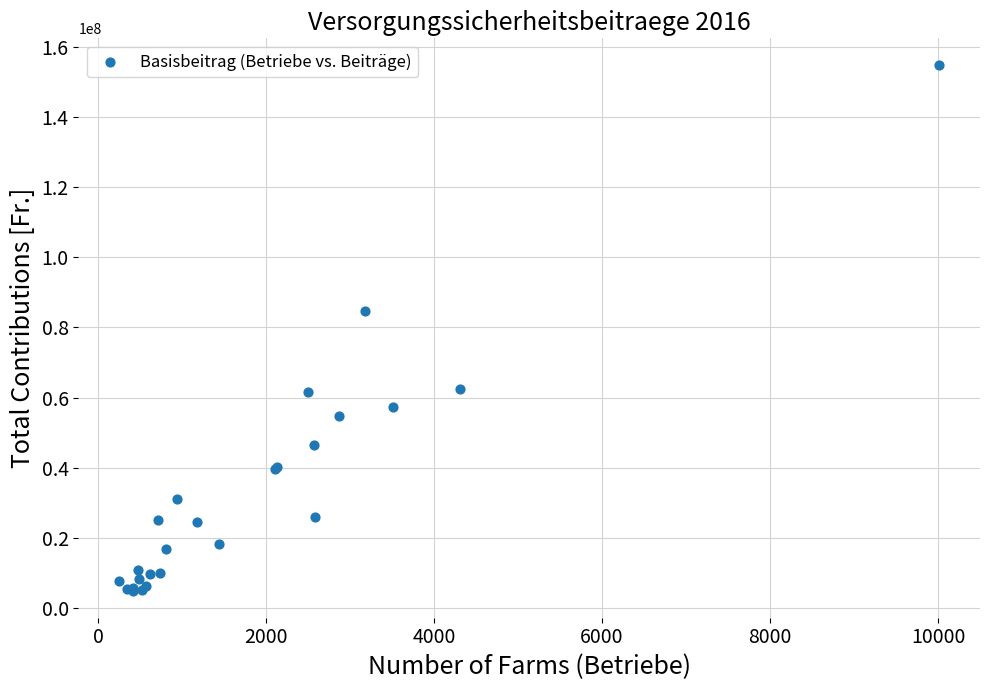

What Y value in the scatter plot is closest to 79800082?

84549955